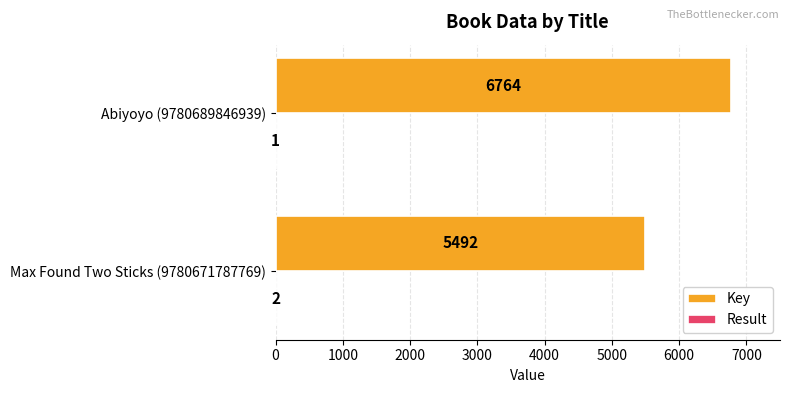

What is the sum of the Key values at Abiyoyo (9780689846939) and Max Found Two Sticks (9780671787769)?

12256